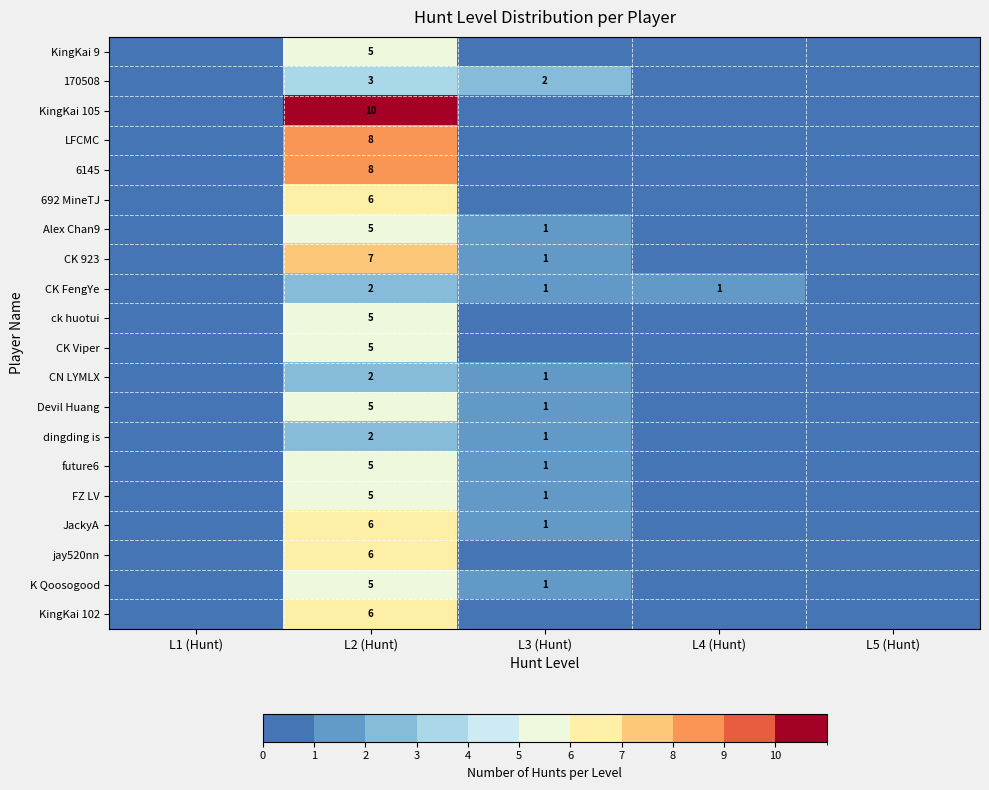

Which has a higher value, L5 (Hunt) or L1 (Hunt)?

L5 (Hunt)